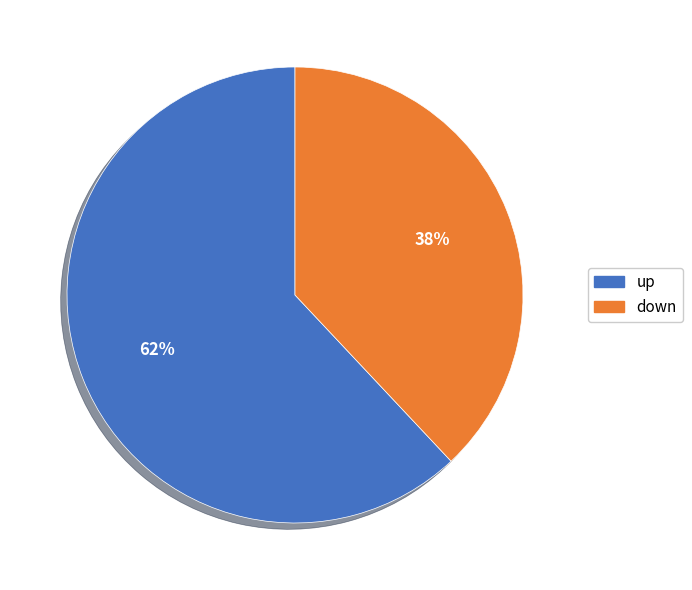

Does any single category account for the majority?

Yes